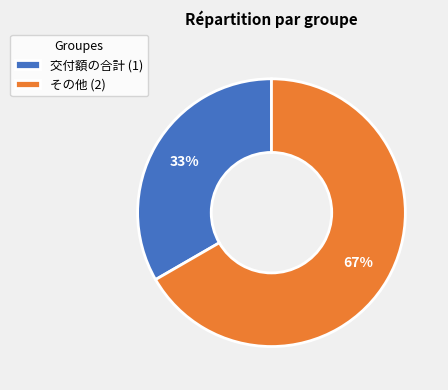

The その他 slice represents 80% of the pie. True or false?

False